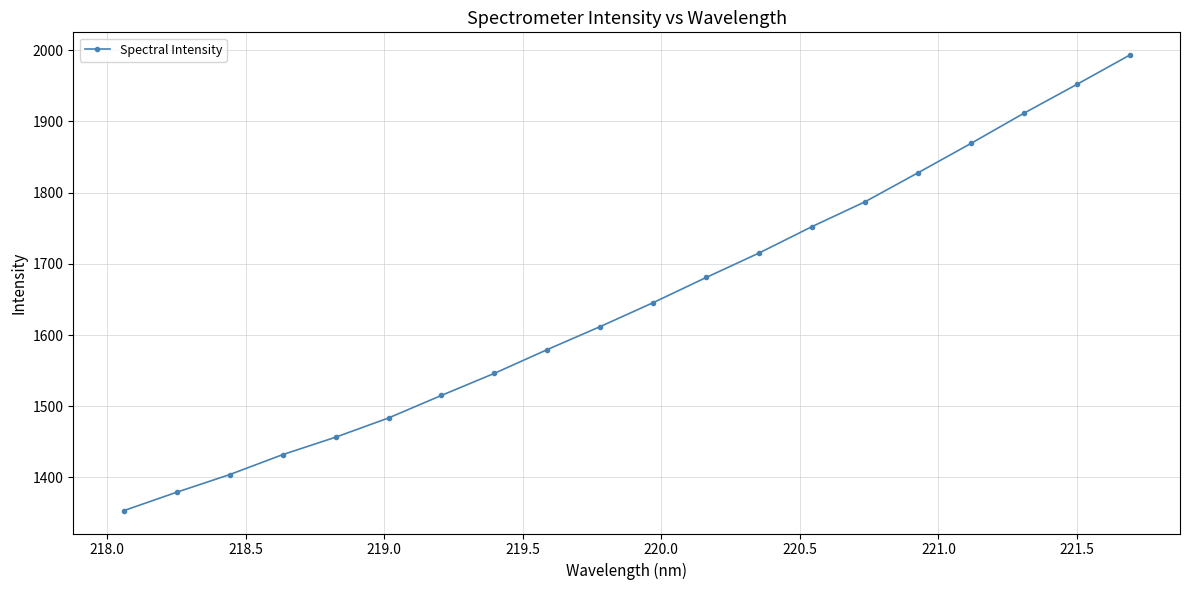

Reading left to right, what are all the values shown in this chart?

1353.3	1379.2	1404.0	1432.0	1456.5	1483.5	1515.3	1546.3	1579.7	1612.0	1645.6	1681.0	1715.4	1752.5	1787.3	1828.0	1869.2	1911.6	1952.0	1993.2